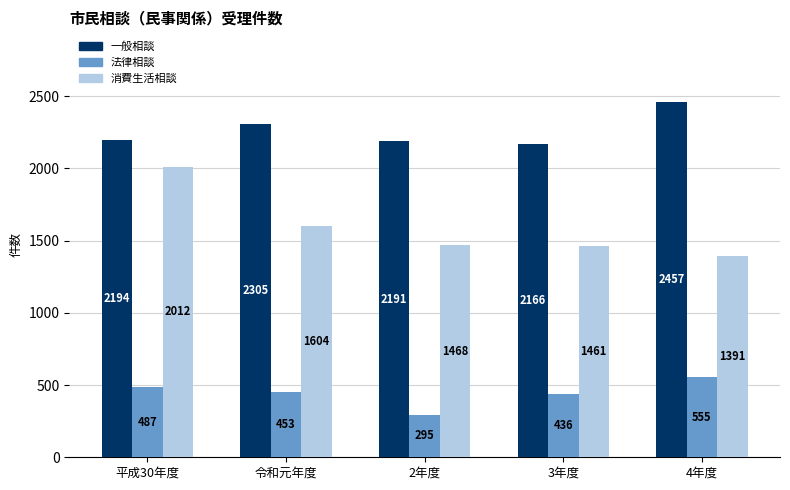

What is the sum of the 消費生活相談 values at 平成30年度 and 令和元年度?

3616